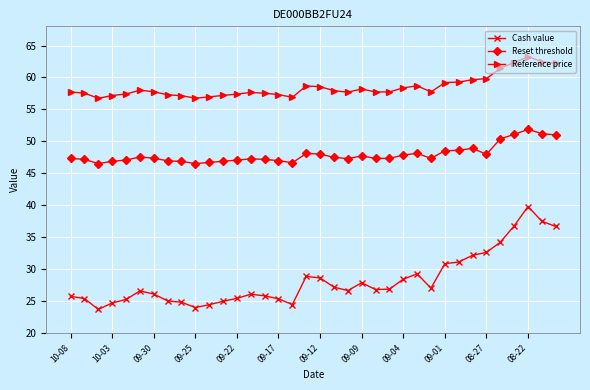

True or false: Cash value and Reference price cross at least once.

False